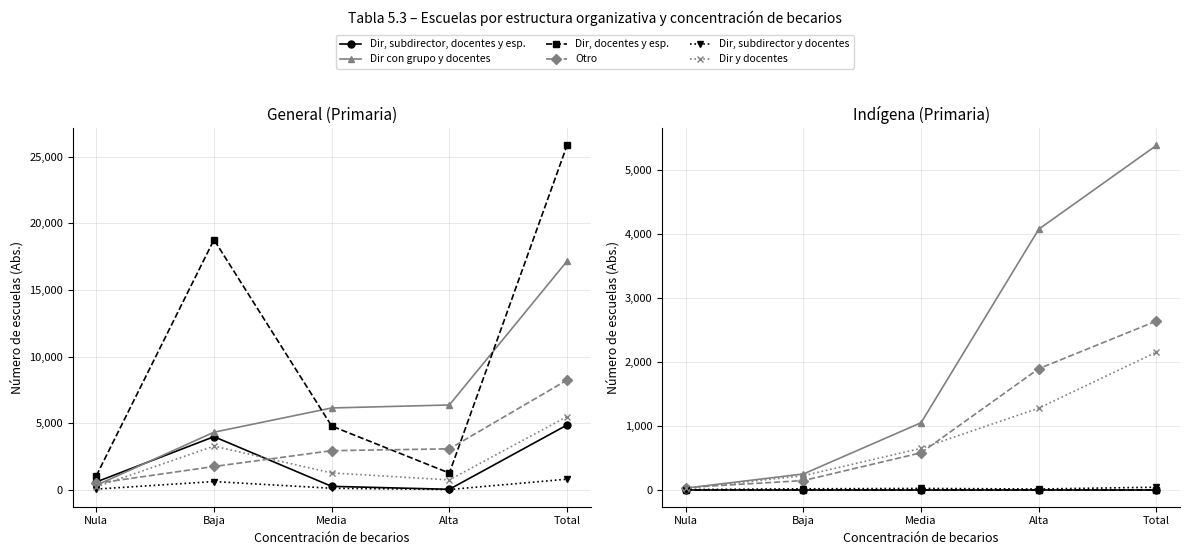

Does the chart have visible grid lines?

Yes